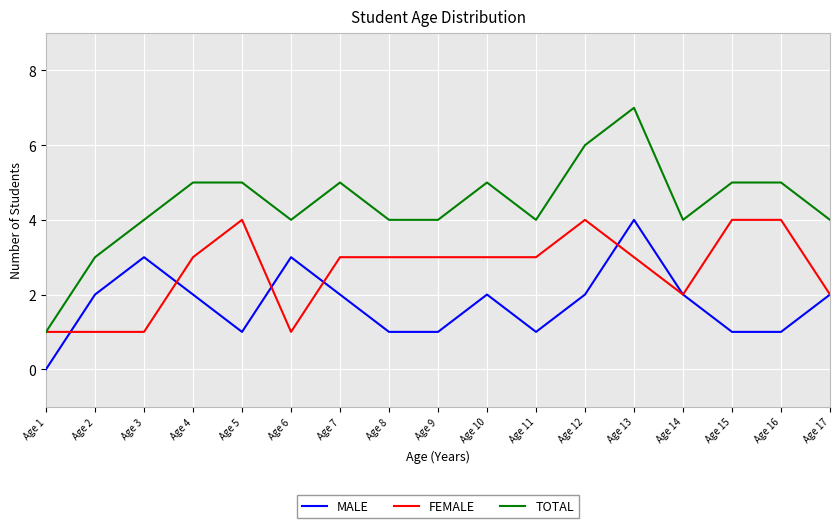

Reading left to right, what are all the values shown in this chart?

MALE: 0	2	3	2	1	3	2	1	1	2	1	2	4	2	1	1	2
FEMALE: 1	1	1	3	4	1	3	3	3	3	3	4	3	2	4	4	2
TOTAL: 1	3	4	5	5	4	5	4	4	5	4	6	7	4	5	5	4